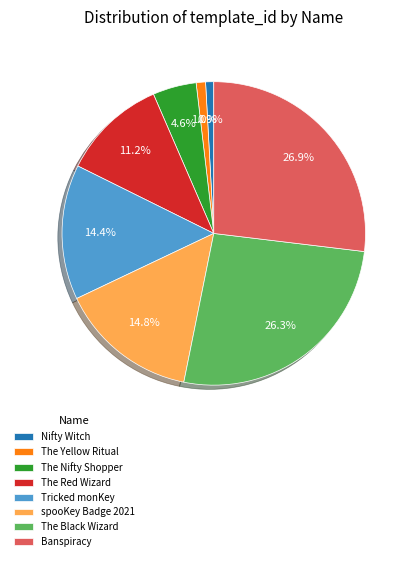

Does The Yellow Ritual account for over 50% of the chart?

No